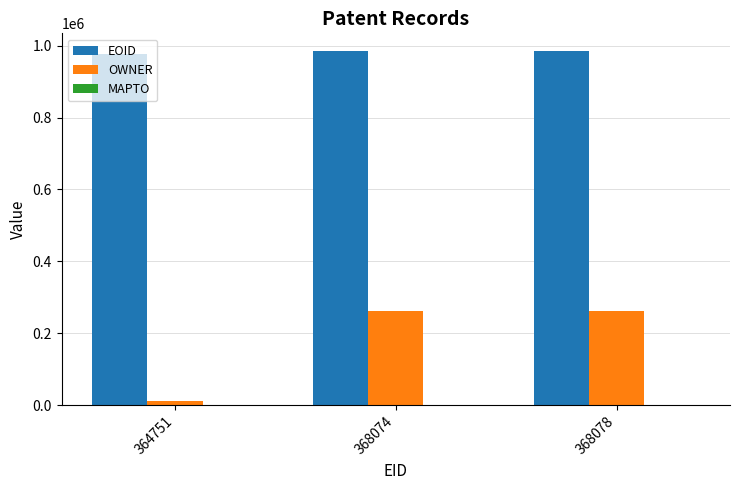

What is the sum of all OWNER values?

536311